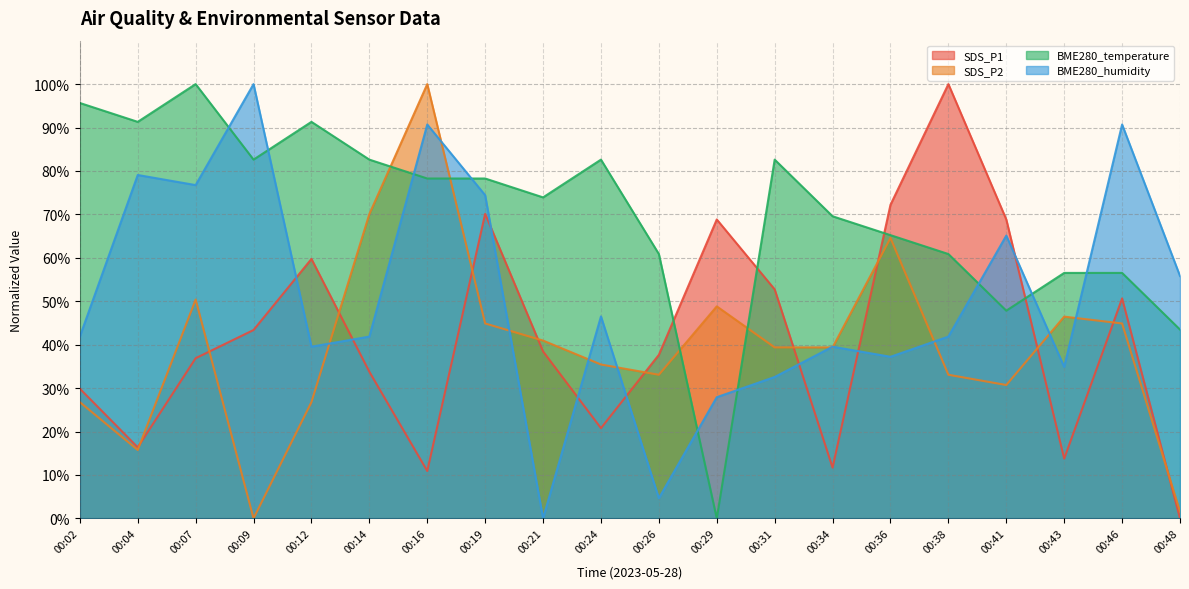

How many data points in SDS_P2 are less than 39?

9